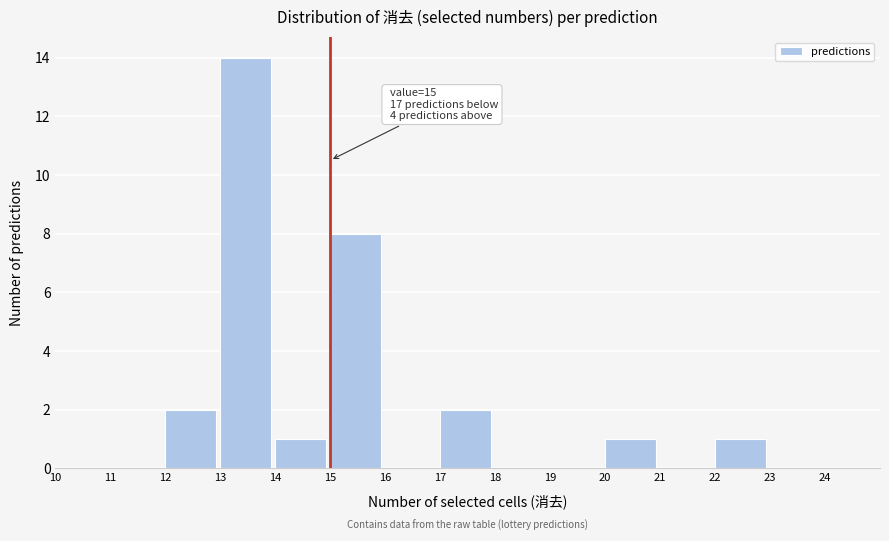

Which range on the x-axis has the tallest bar?

13 to 14